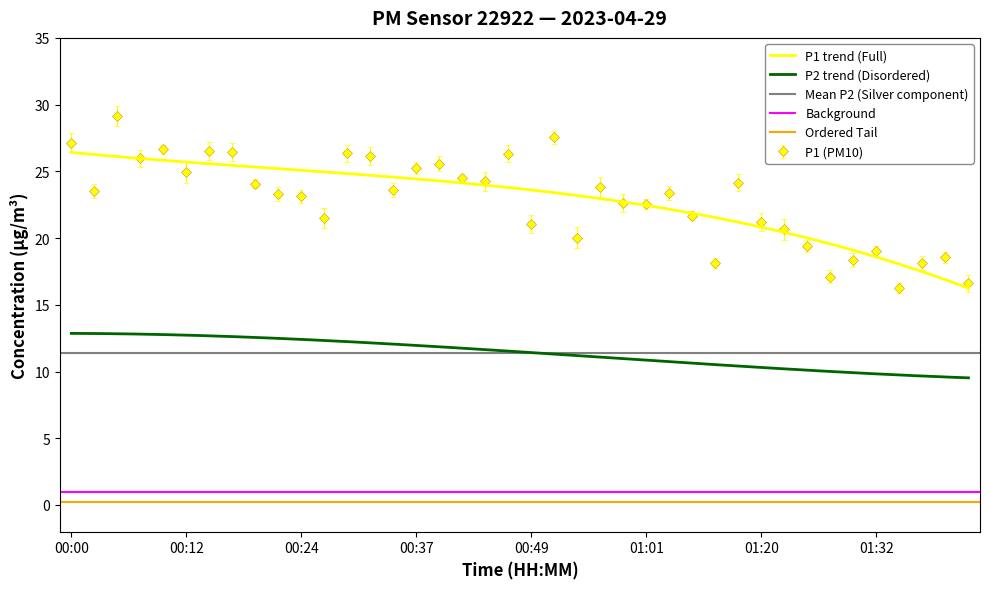

Which category has the highest value across all series?

00:05